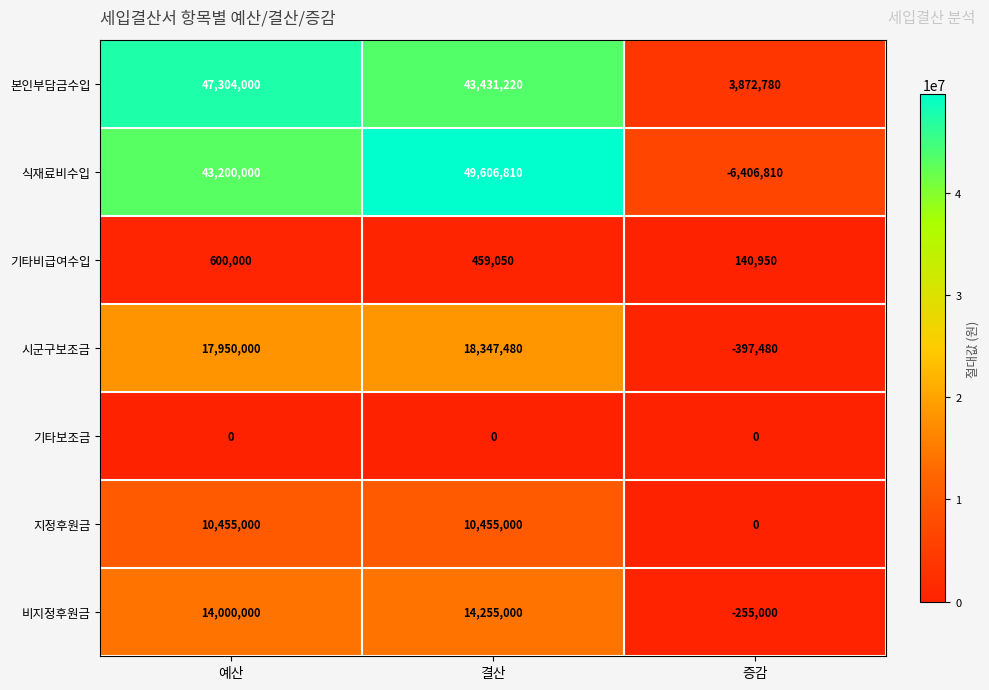

What is the greatest value displayed?

49606810